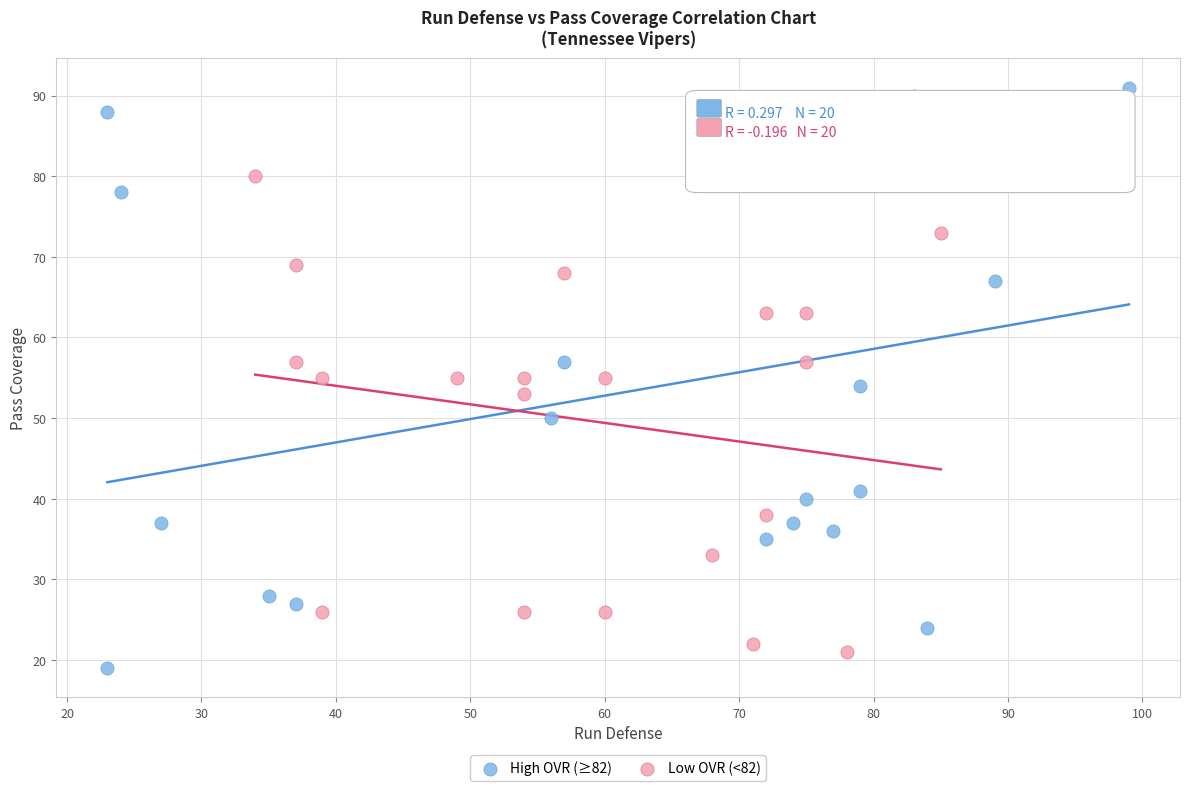

Which series has the largest Y range (max minus min)?

High OVR (≥82)